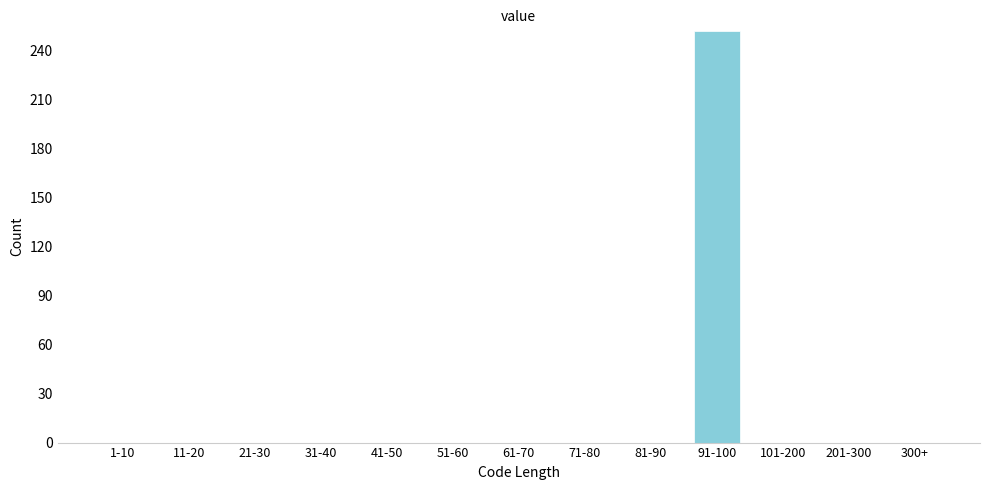

Reading left to right, what are all the values shown in this chart?

1-10=0	11-20=0	21-30=0	31-40=0	41-50=0	51-60=0	61-70=0	71-80=0	81-90=0	91-100=252	101-200=0	201-300=0	300+=0